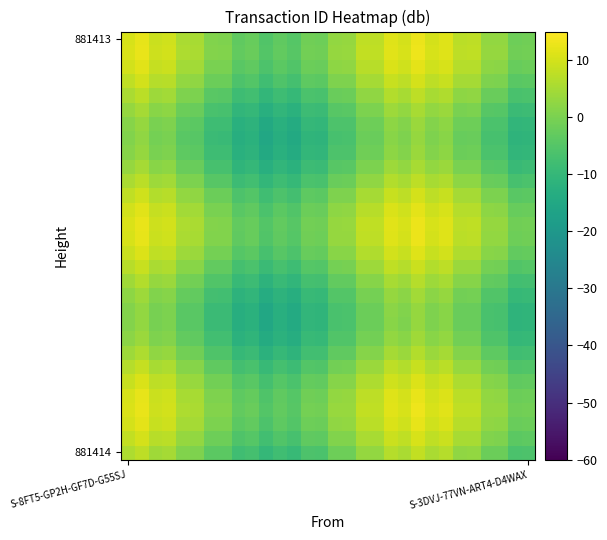

How many distinct data groups are displayed?

30